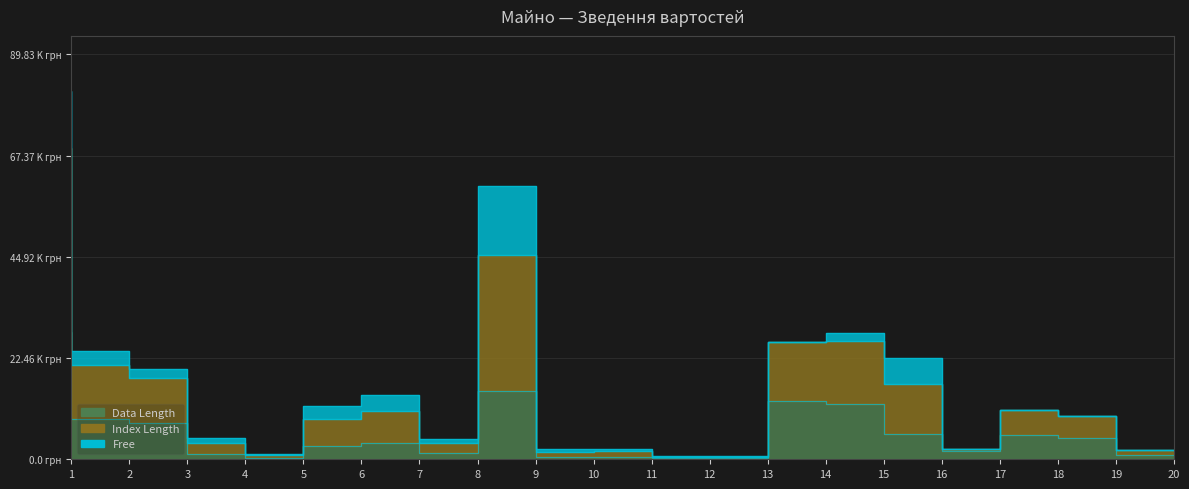

The value of Index Length at 15 is 28000.0. True or false?

True